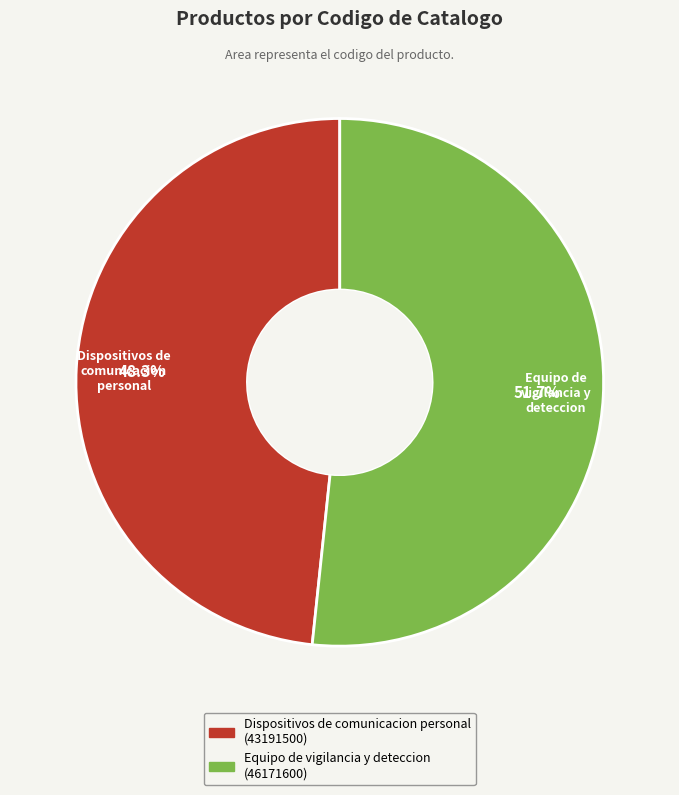

Count the number of slices in the pie.

2